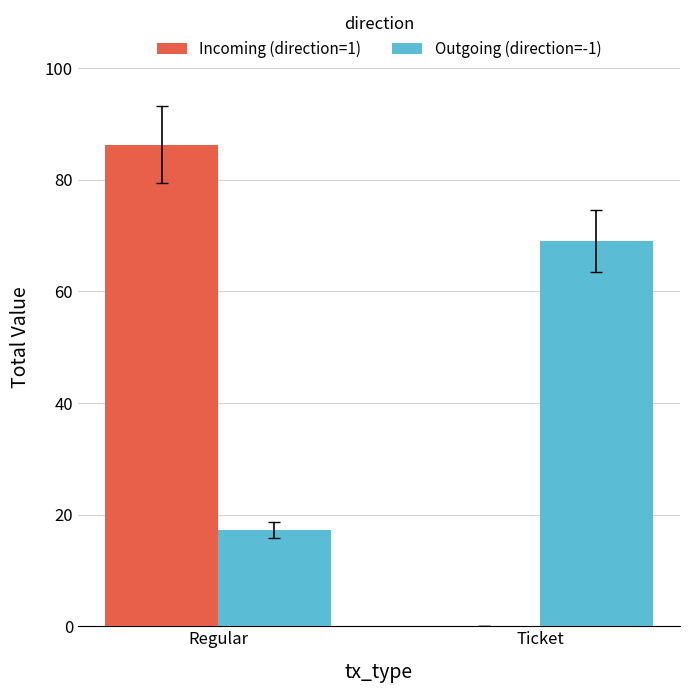

What is the average value of the Outgoing (direction=-1) series?

43.1